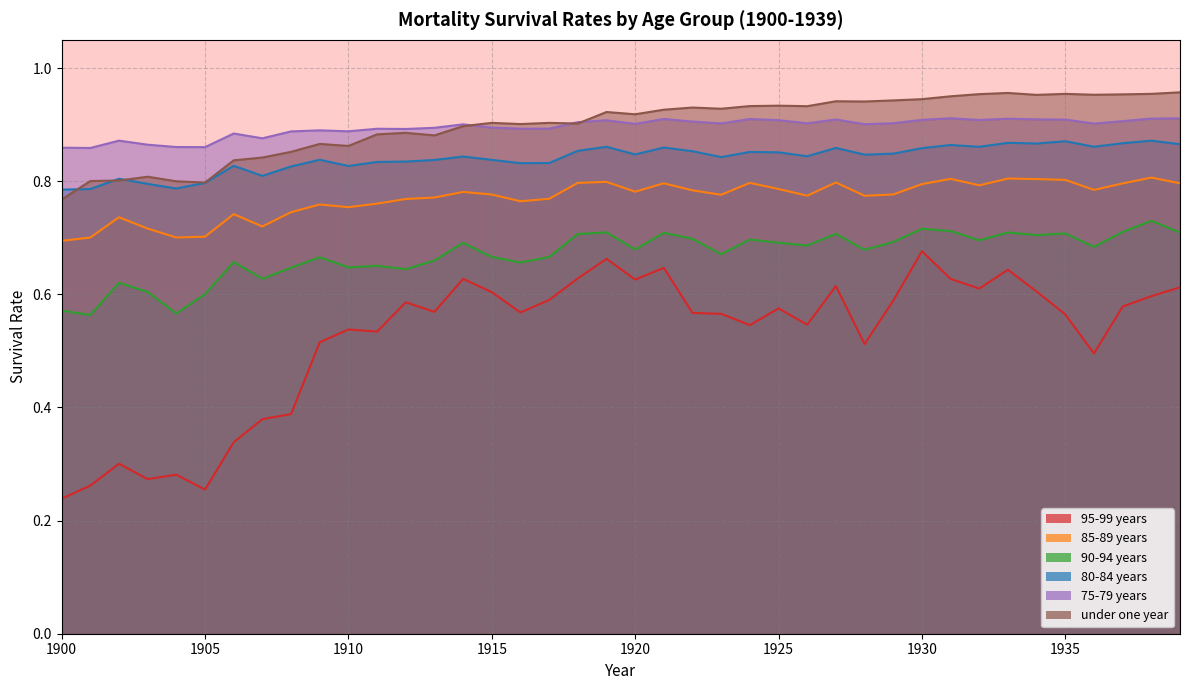

What is the difference between the maximum and minimum values in the 75-79 years series?

0.1